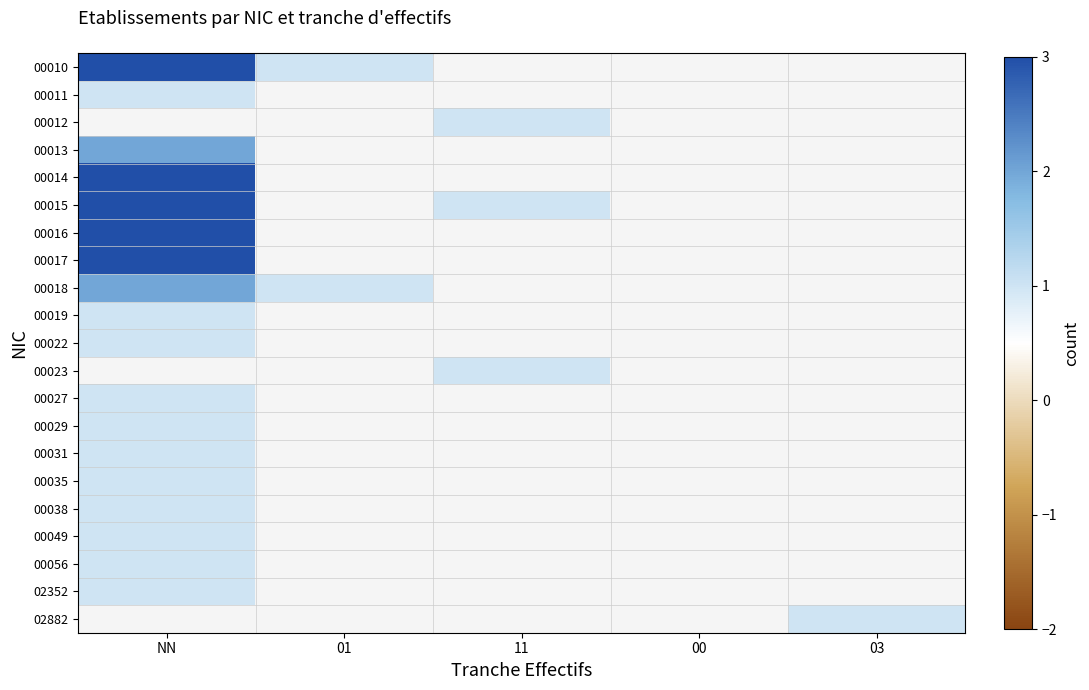

Rank the categories by 00031 value from highest to lowest.

NN, 01, 11, 00, 03